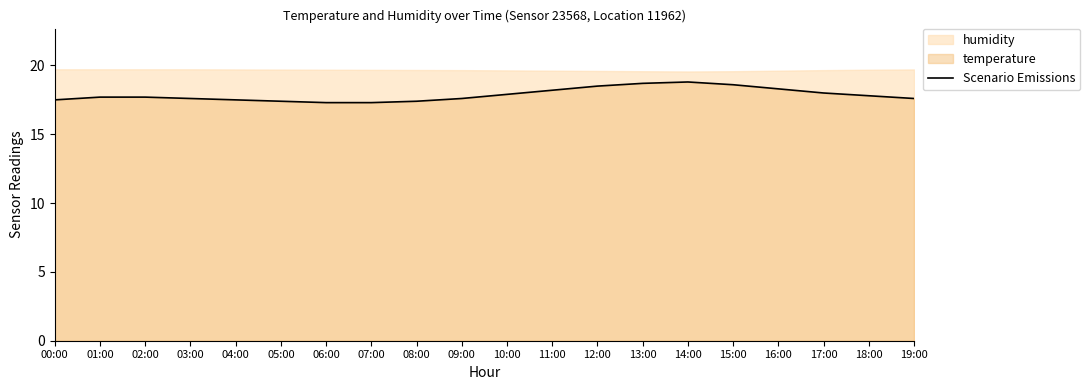

What is the value of the 5th point from the left?

17.5